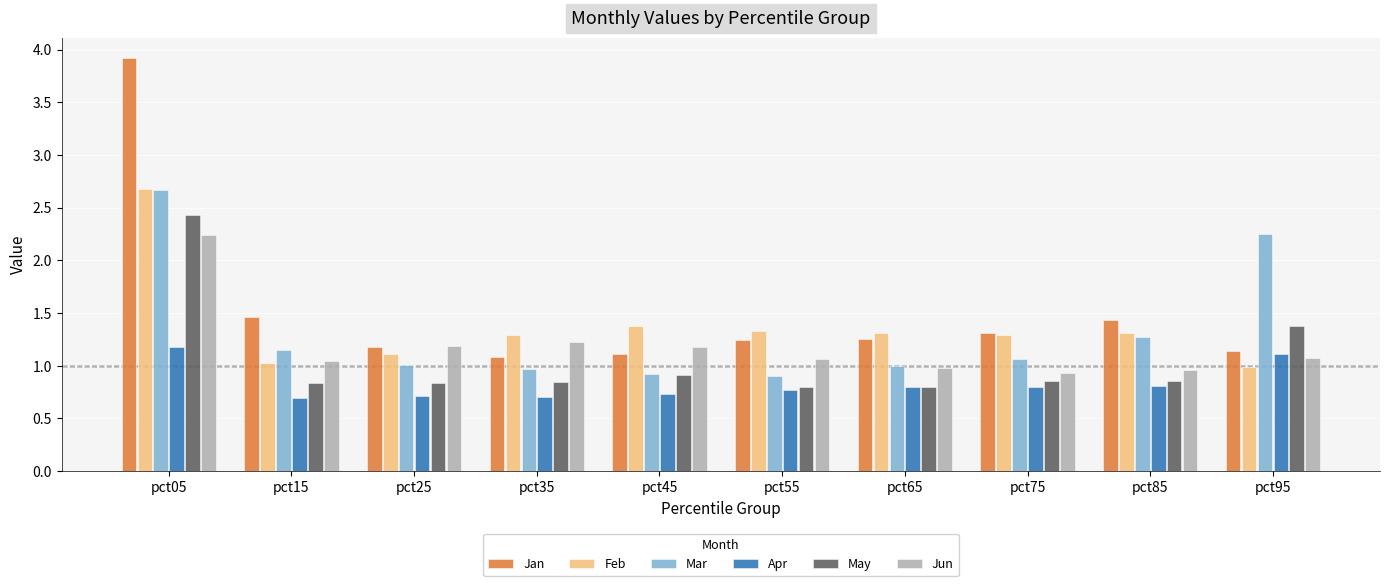

What is the sum of all Jan values?

15.1